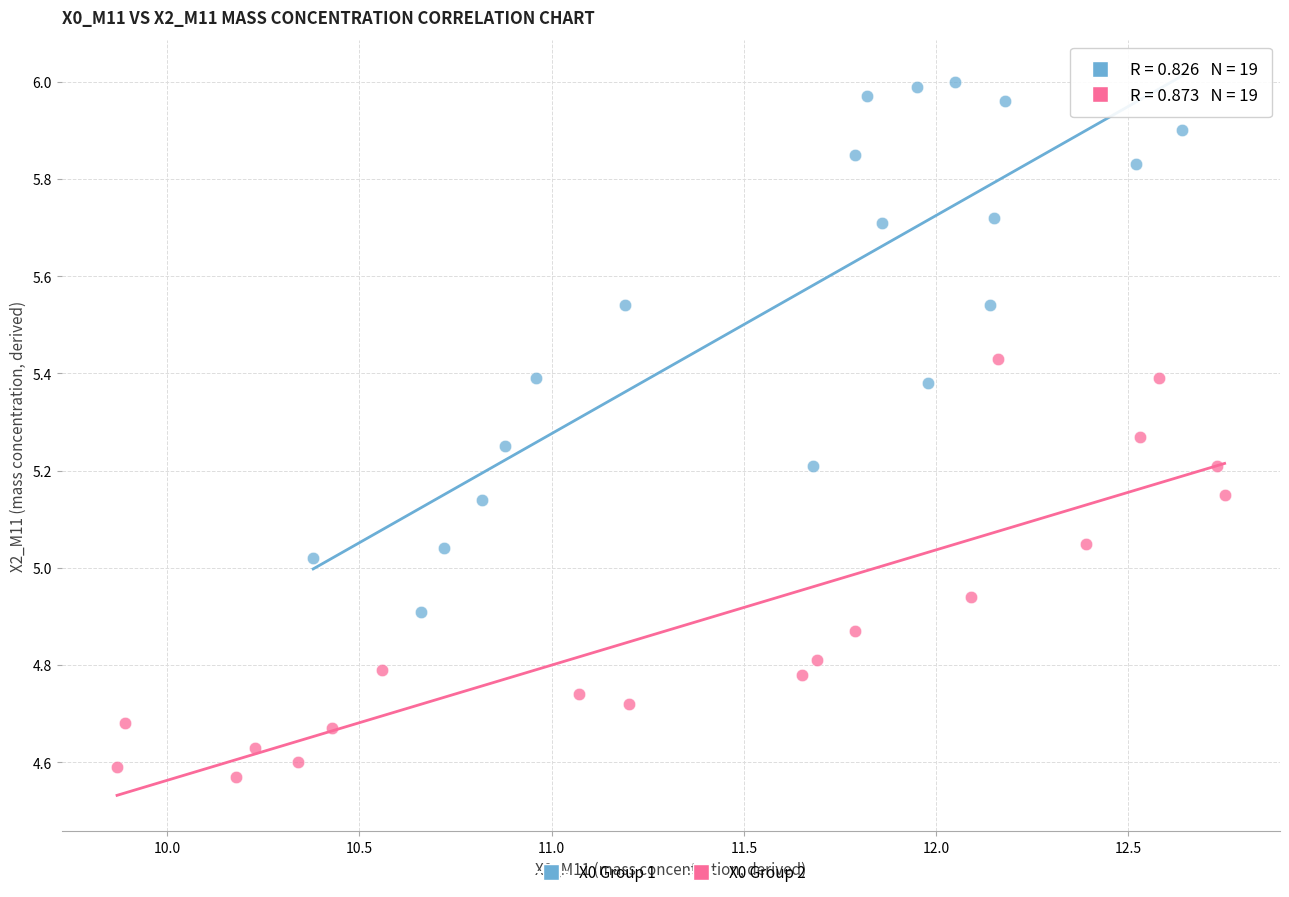

Which series reaches the minimum Y coordinate?

X0 Group 2